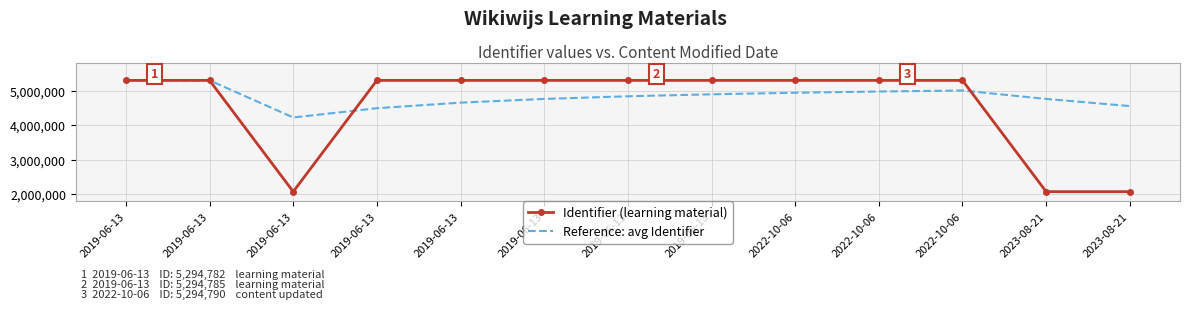

What are all the series names shown in the legend?

Identifier (learning material), Reference: avg Identifier